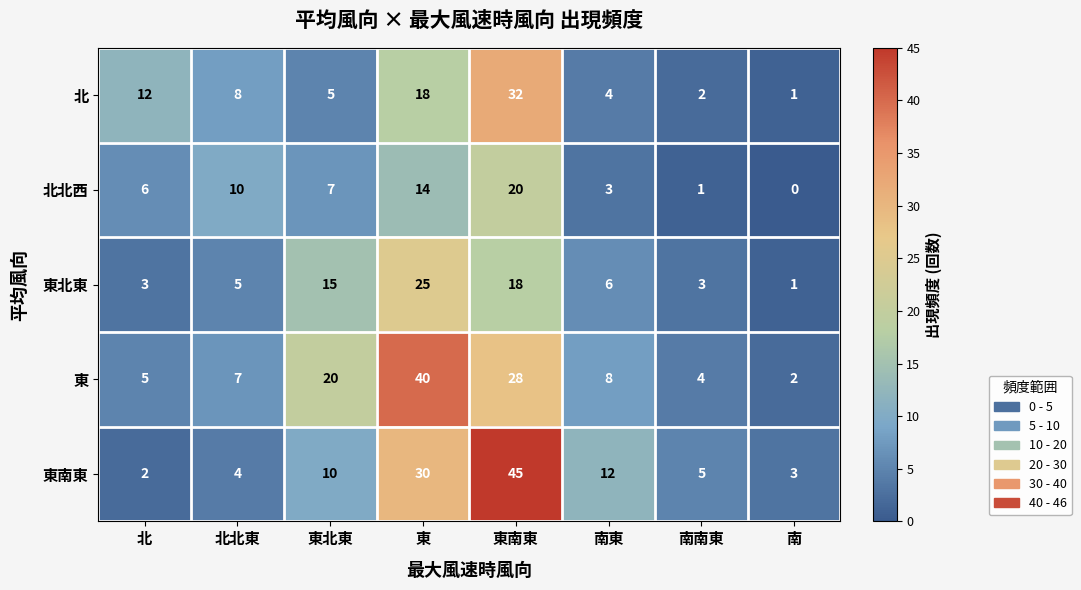

What is the maximum value shown in the chart?

45